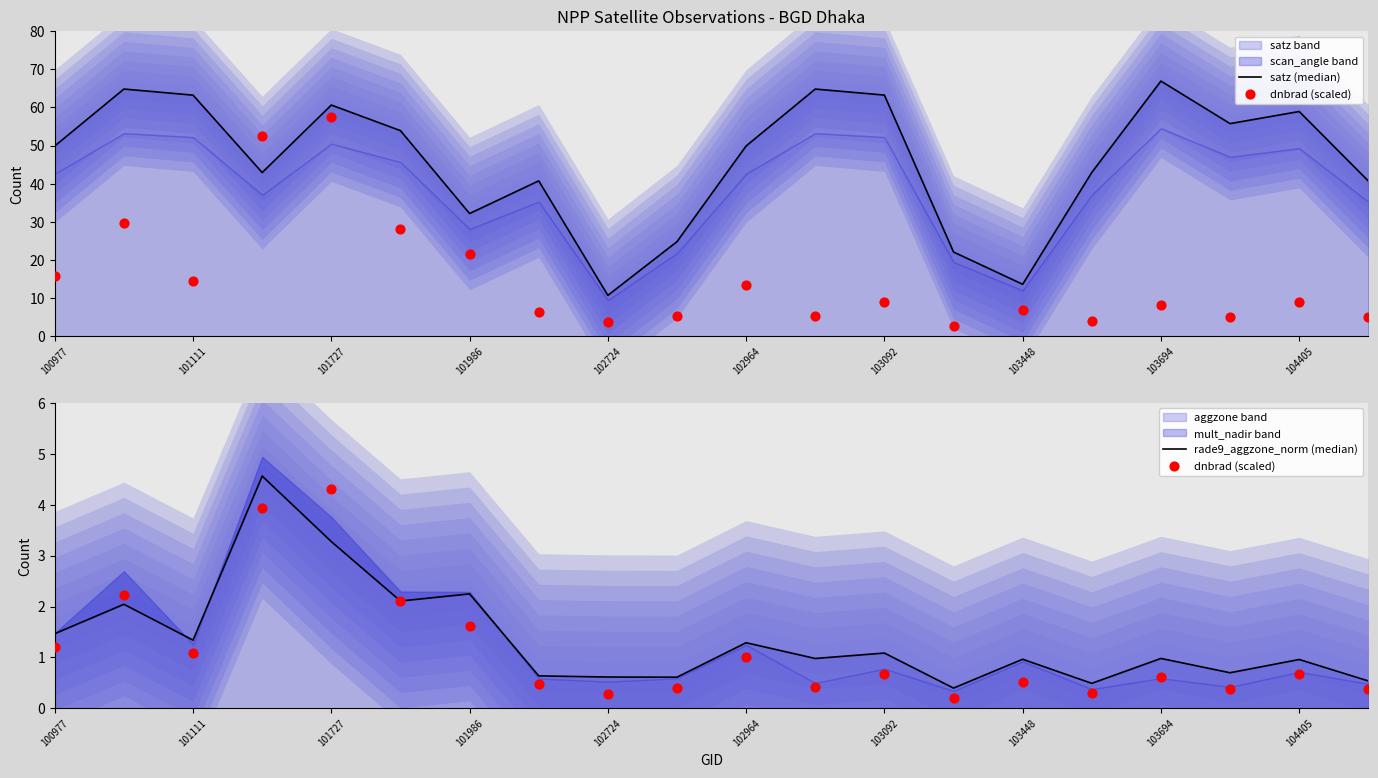

Which series contains the lowest Y value?

dnbrad (scaled)